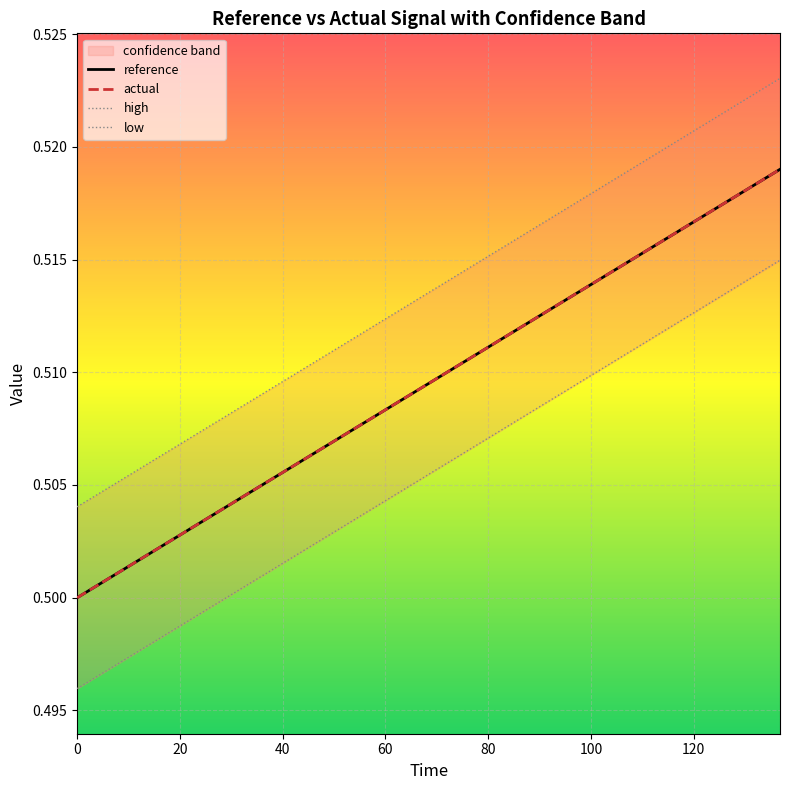

True or false: reference has more than 1 points higher than both neighbors.

False